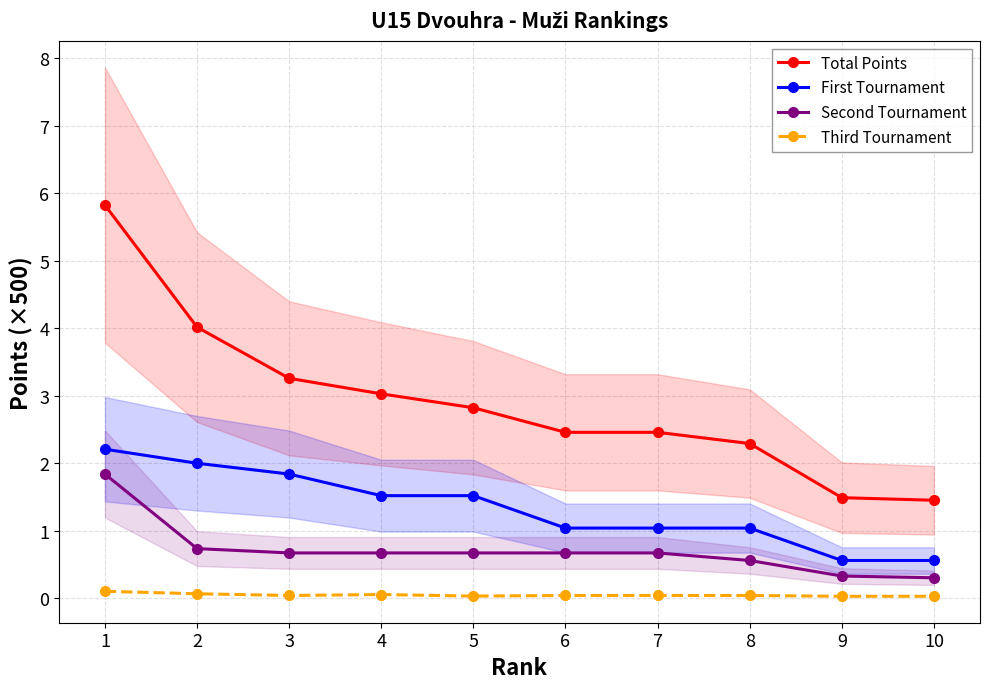

True or false: Total Points has more than 0 interior local peaks.

False